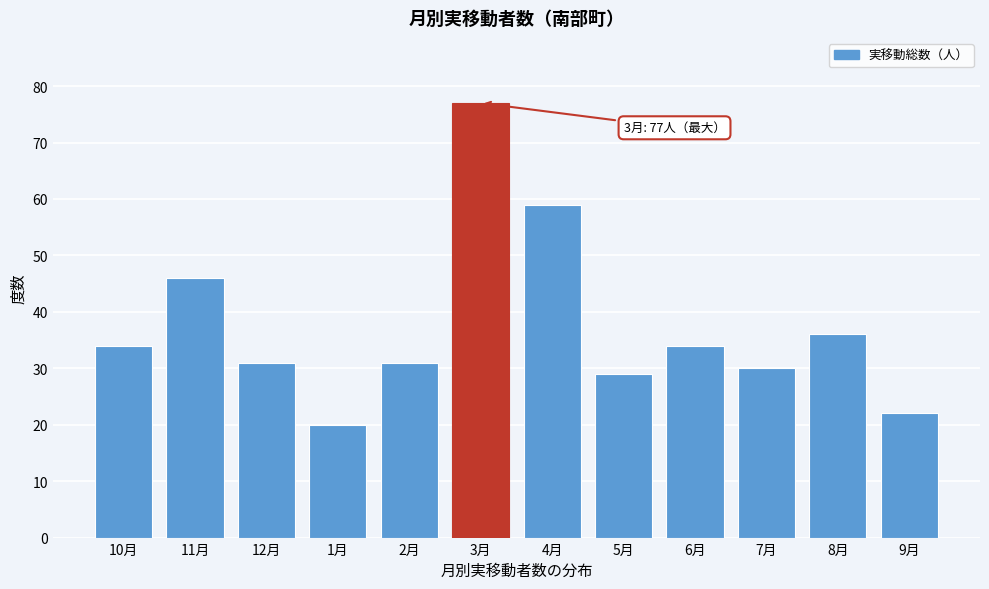

Reading left to right, what are all the values shown in this chart?

10月=34	11月=46	12月=31	1月=20	2月=31	3月=77	4月=59	5月=29	6月=34	7月=30	8月=36	9月=22